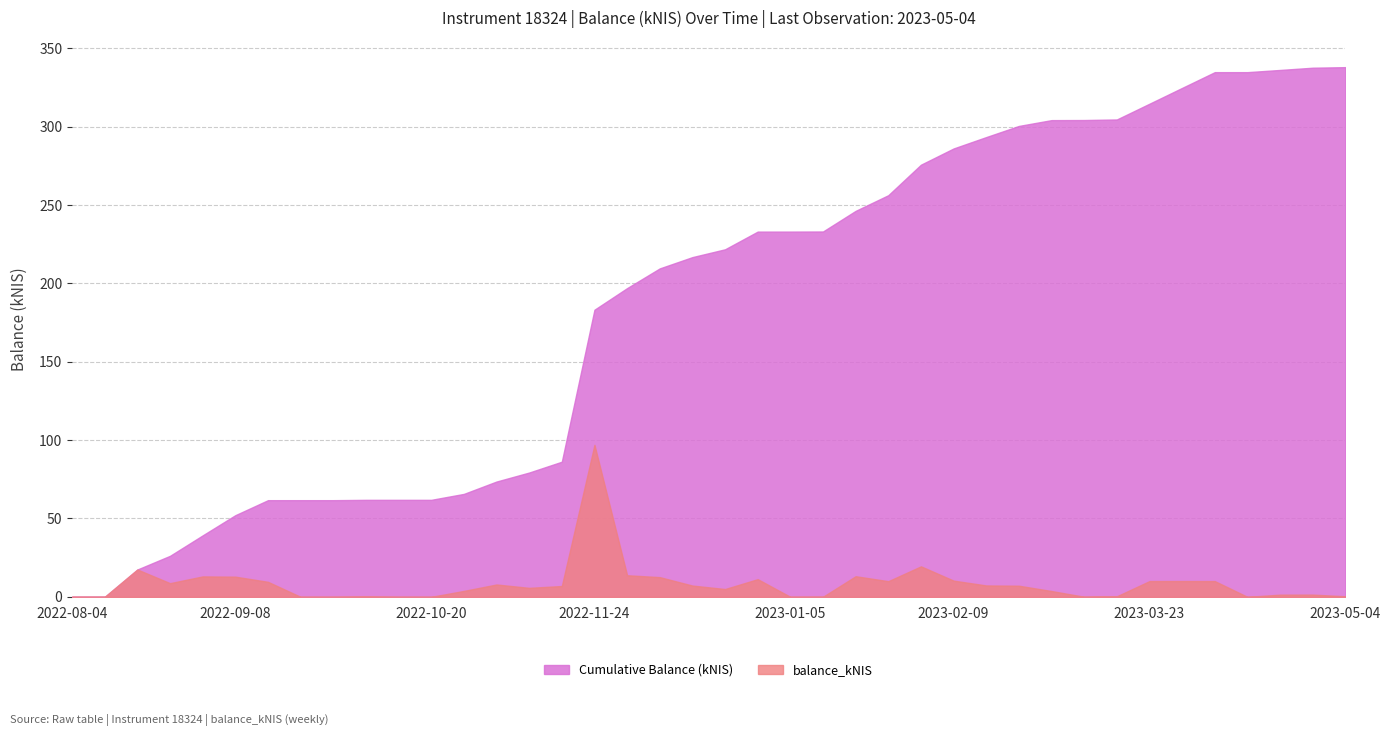

Reading left to right, extract all data points from this chart.

0.0	0.0	17.4	8.7	13.0	12.9	9.6	0.0	0.0	0.2	0.0	0.0	3.8	7.9	5.7	6.9	97.0	13.8	12.6	7.2	5.0	11.3	0.0	0.1	13.2	10.0	19.5	10.3	7.3	7.1	3.7	0.1	0.4	10.1	10.1	10.1	0.0	1.4	1.4	0.4